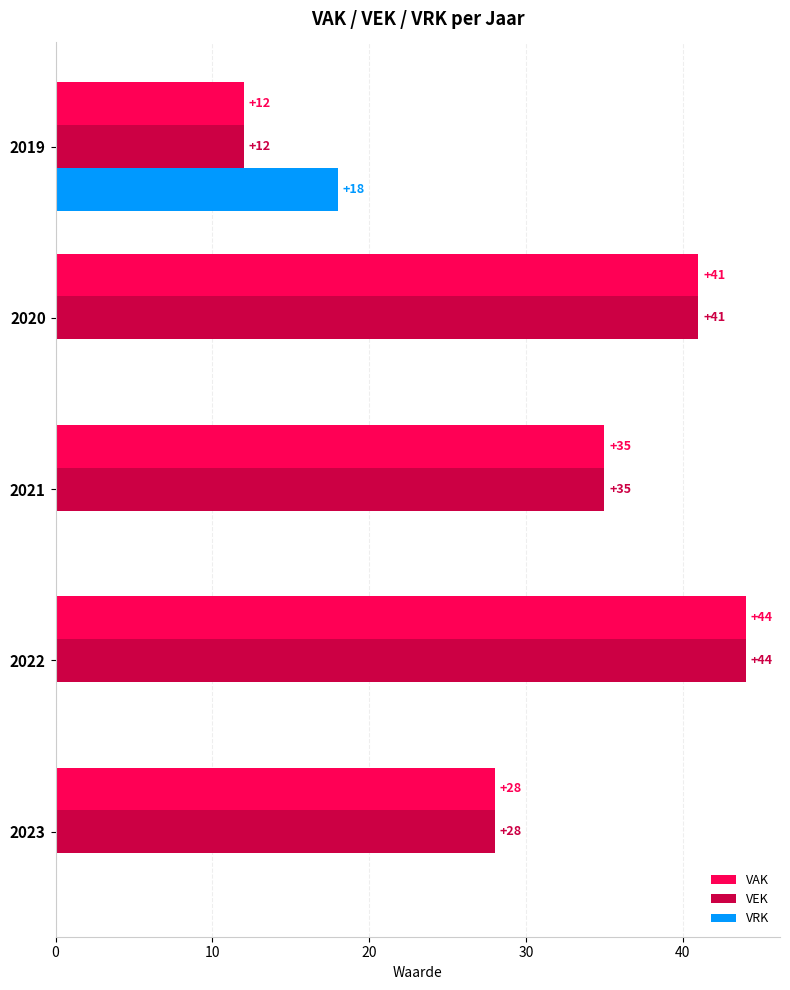

At which label is VEK closest to 28?

2023